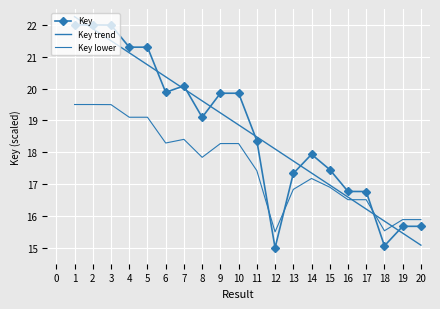

What is the spread (max minus min) of values at 15?

0.6